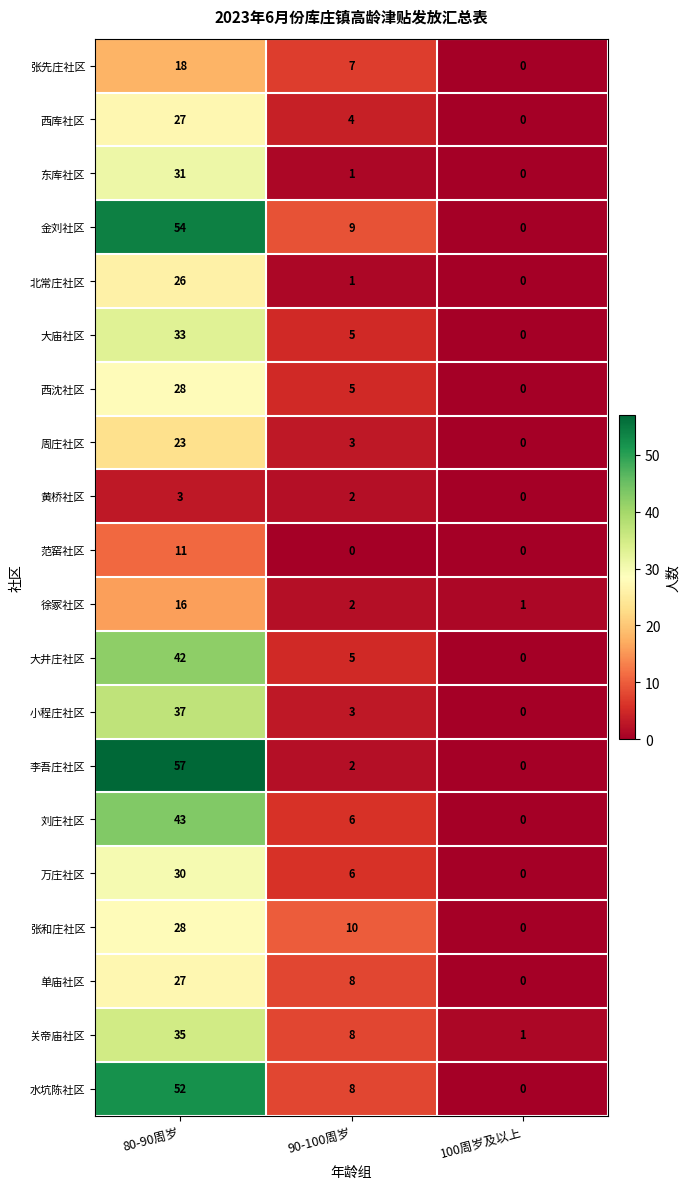

Count the 西沈社区 values in the range 0 to 28.

3